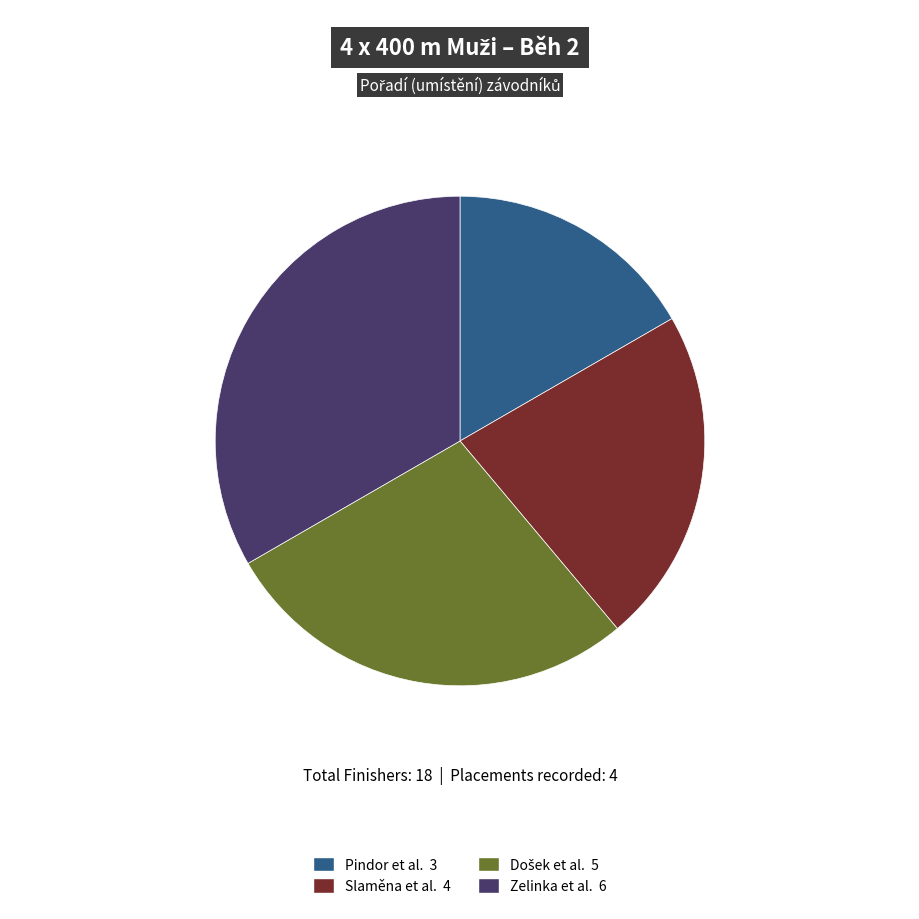

Is there a majority slice in this chart?

No